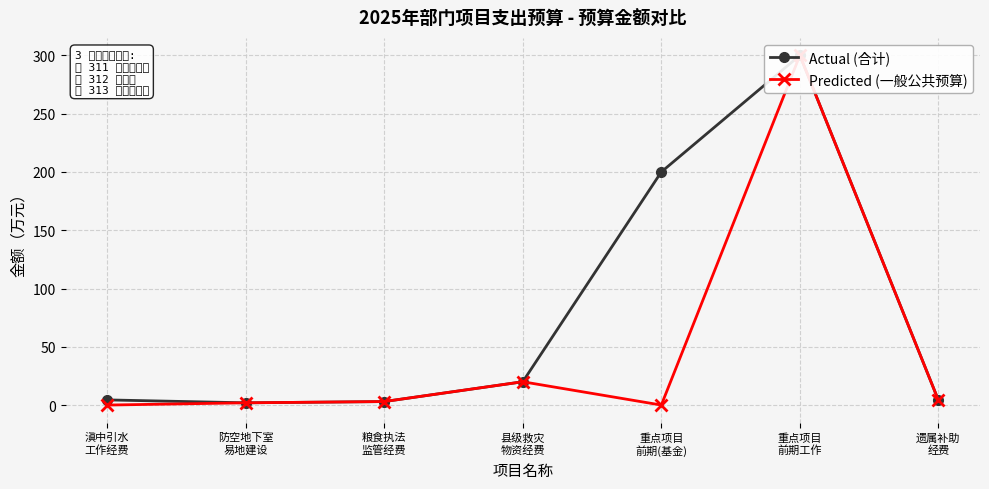

True or false: Actual (合计) and Predicted (一般公共预算) cross at least once.

False